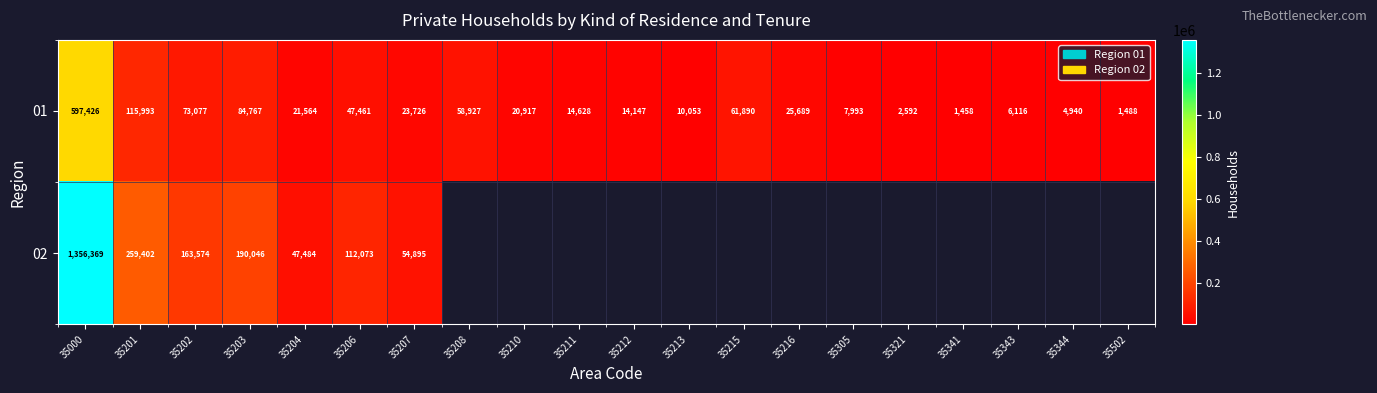

True or false: 01 has a value of 20058.1 at 35202.

False